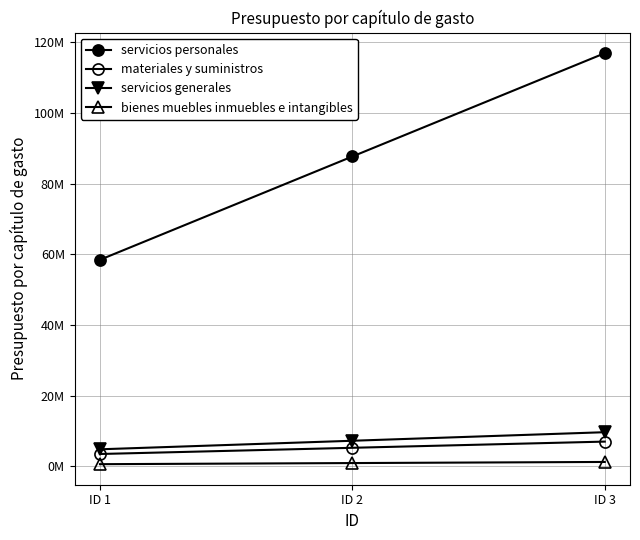

What is the sum of all servicios generales values?

21771205.1